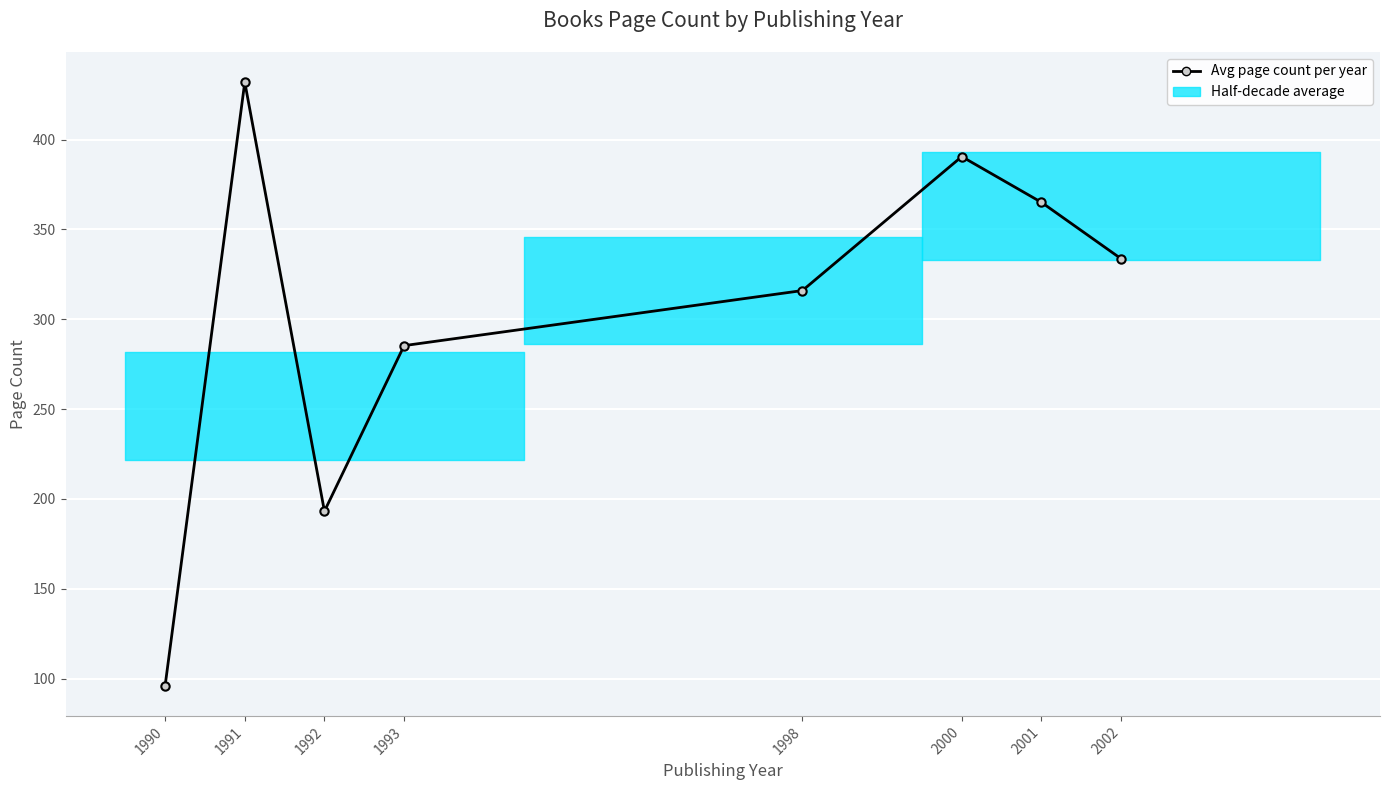

List the labels in order of value, largest first.

1991, 2000, 2001, 2002, 1998, 1993, 1992, 1990